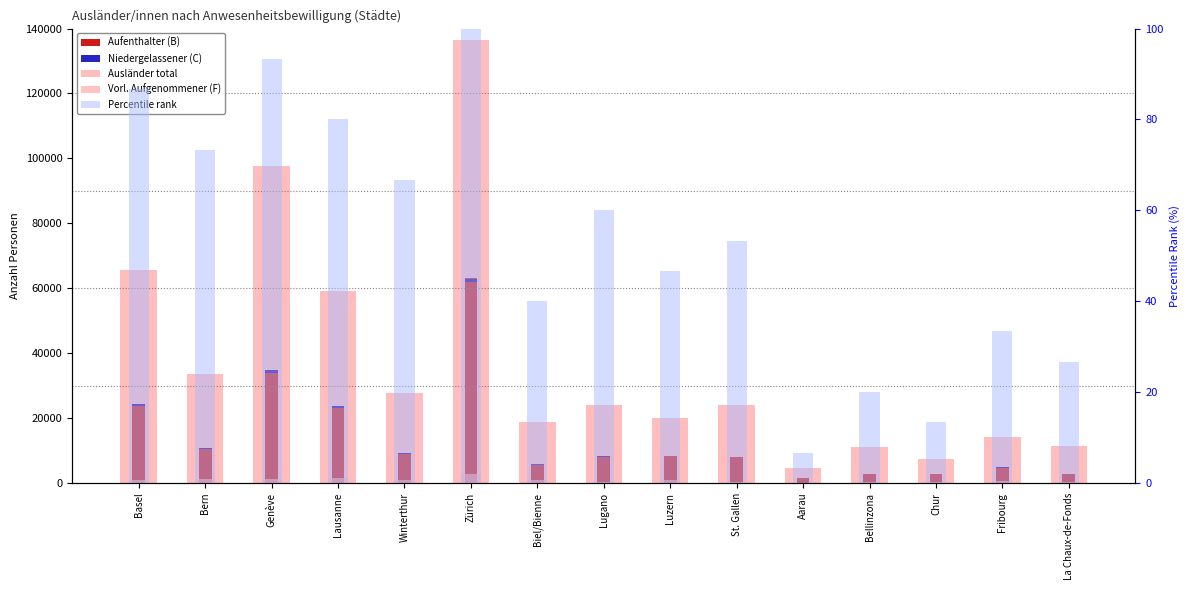

Which label corresponds to the largest value in the chart?

Zürich